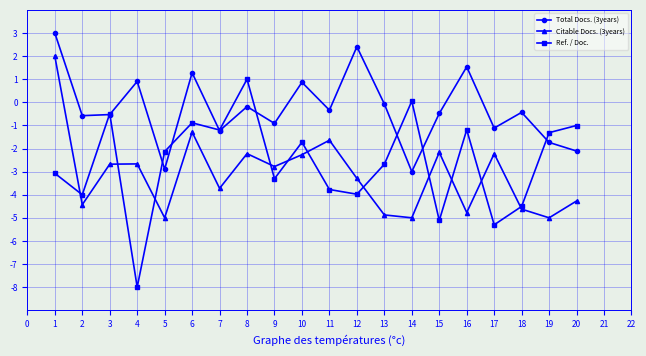

Which series changed the most between 11 and 13?

Citable Docs. (3years)